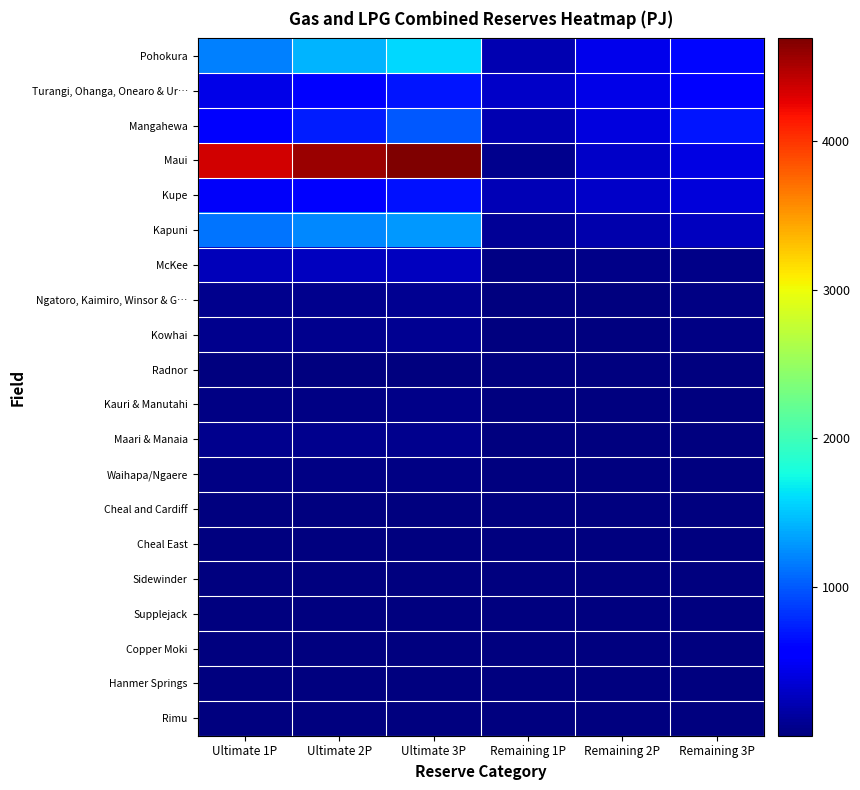

What is the difference between the highest and lowest values at Ultimate 3P?

4690.4